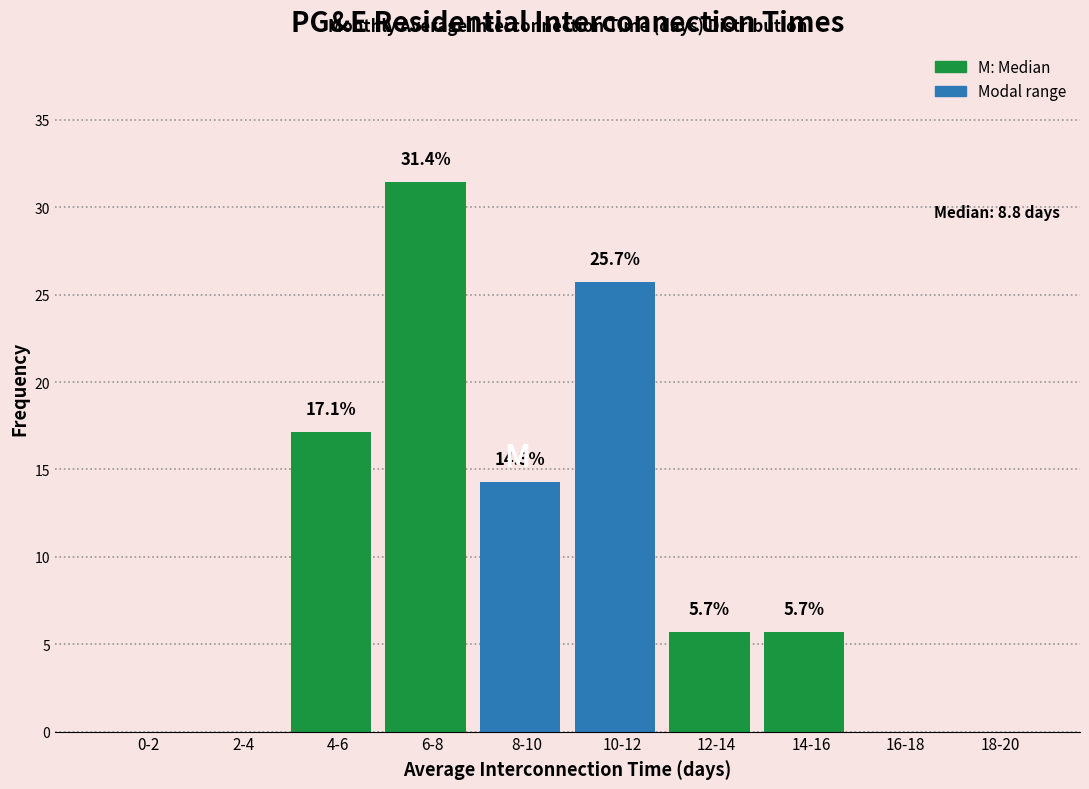

Reading left to right, transcribe all the data shown in this chart.

0-2=0.0	2-4=0.0	4-6=17.1	6-8=31.4	8-10=14.3	10-12=25.7	12-14=5.7	14-16=5.7	16-18=0.0	18-20=0.0